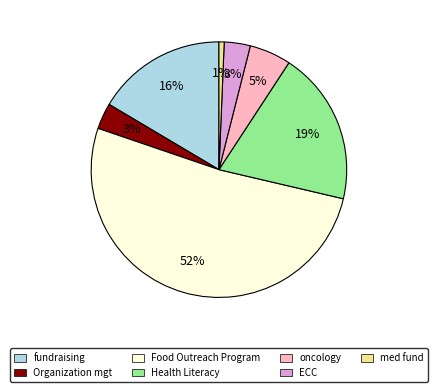

Between Organization mgt and Food Outreach Program, which is larger?

Food Outreach Program